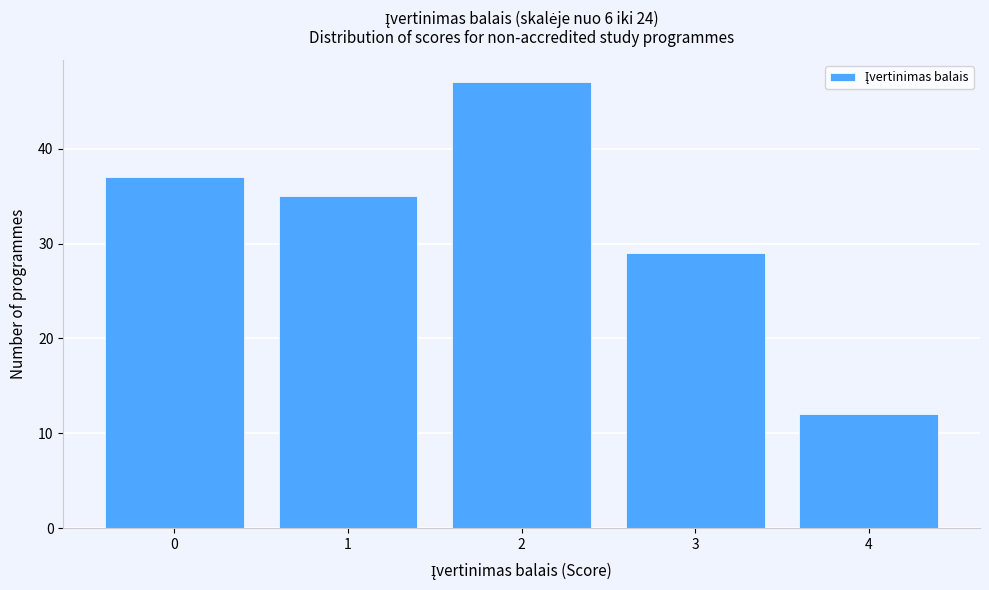

Reading right to left, extract all data points from this chart.

4=12	3=29	2=47	1=35	0=37